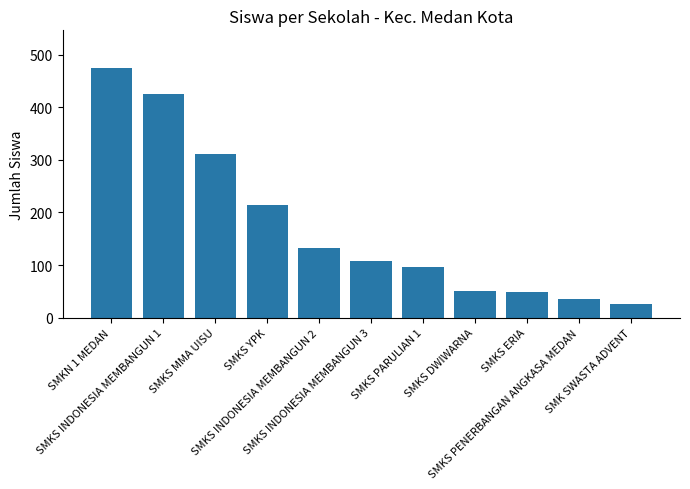

What is the value of the 9th bar from the left?

48